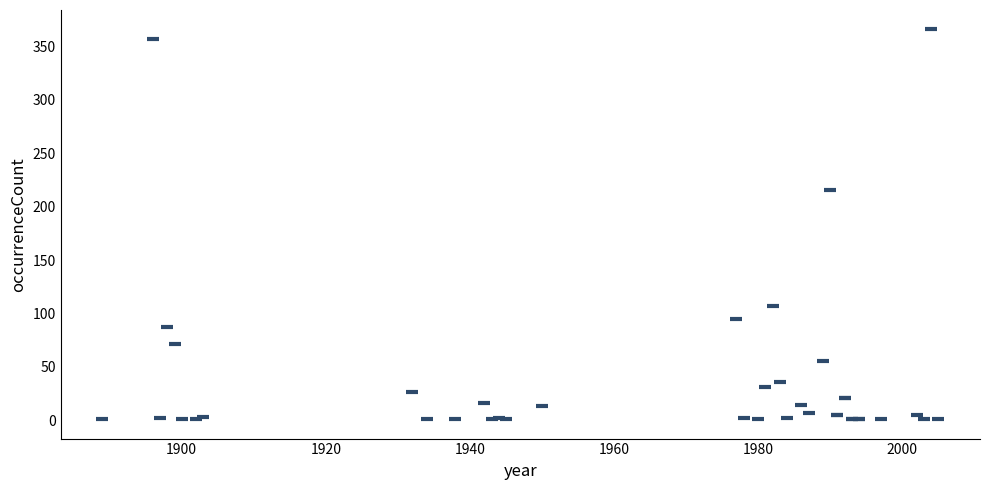

What Y value in the scatter plot is closest to 183?

216